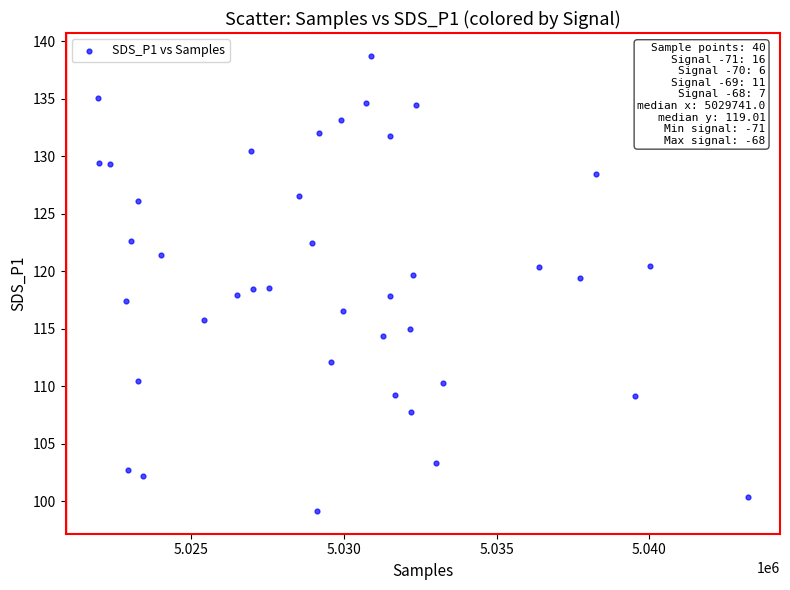

What is the range of X values (max minus min)?

21283.0